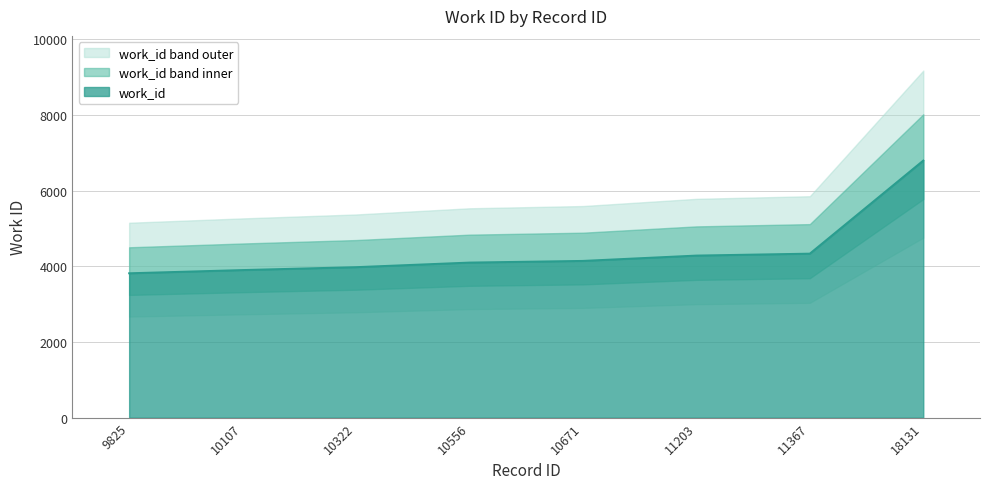

Which label corresponds to the largest value in the chart?

18131